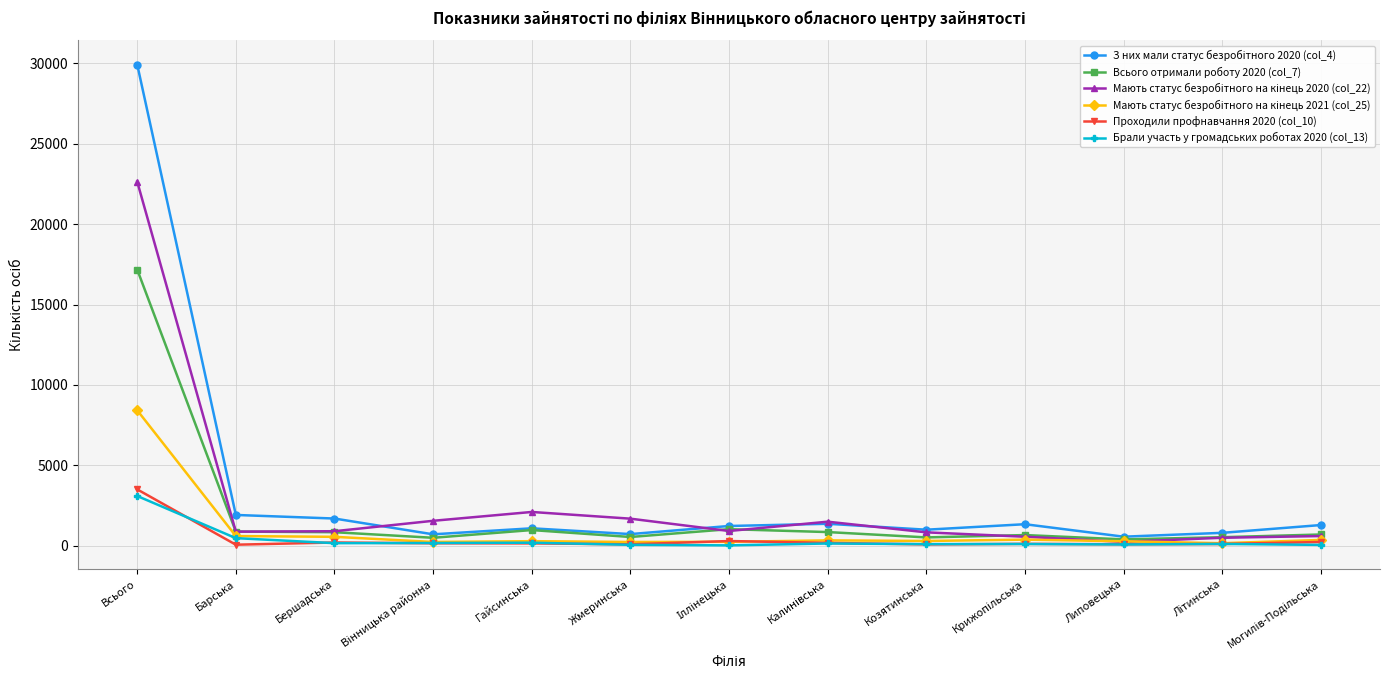

What is the label of the 1st point from the left?

Всього